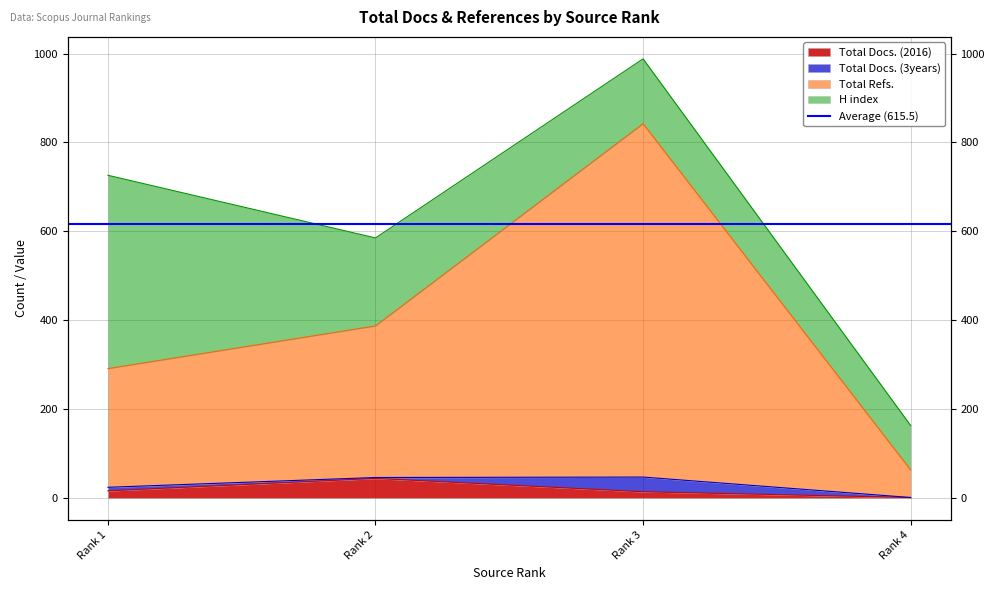

At which label does Total Docs. (2016) reach its minimum?

Rank 4